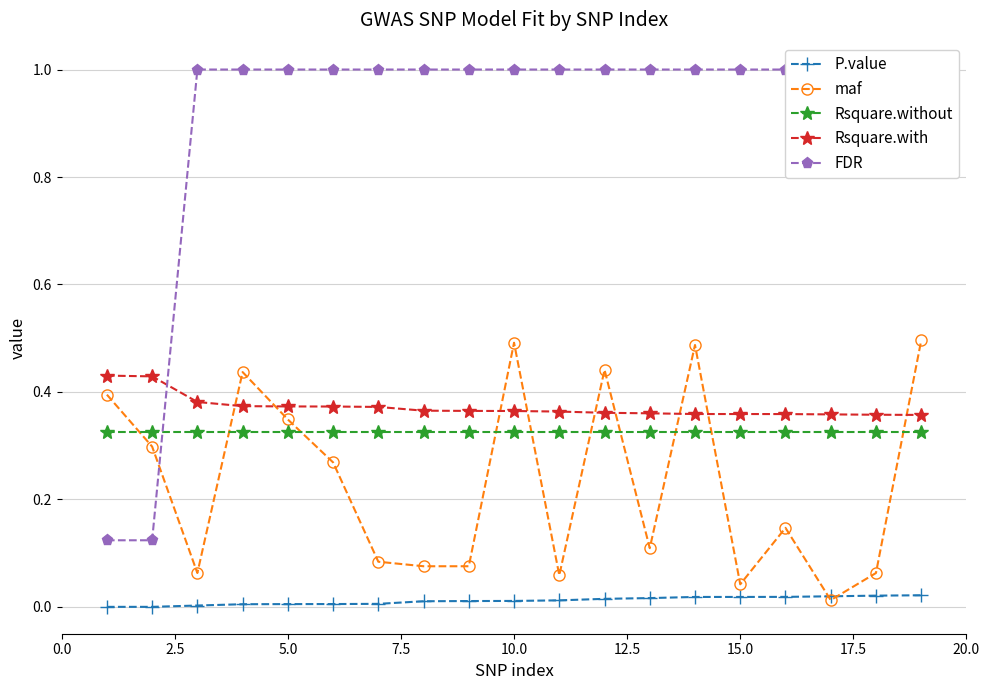

Which series has the largest total across all categories?

FDR